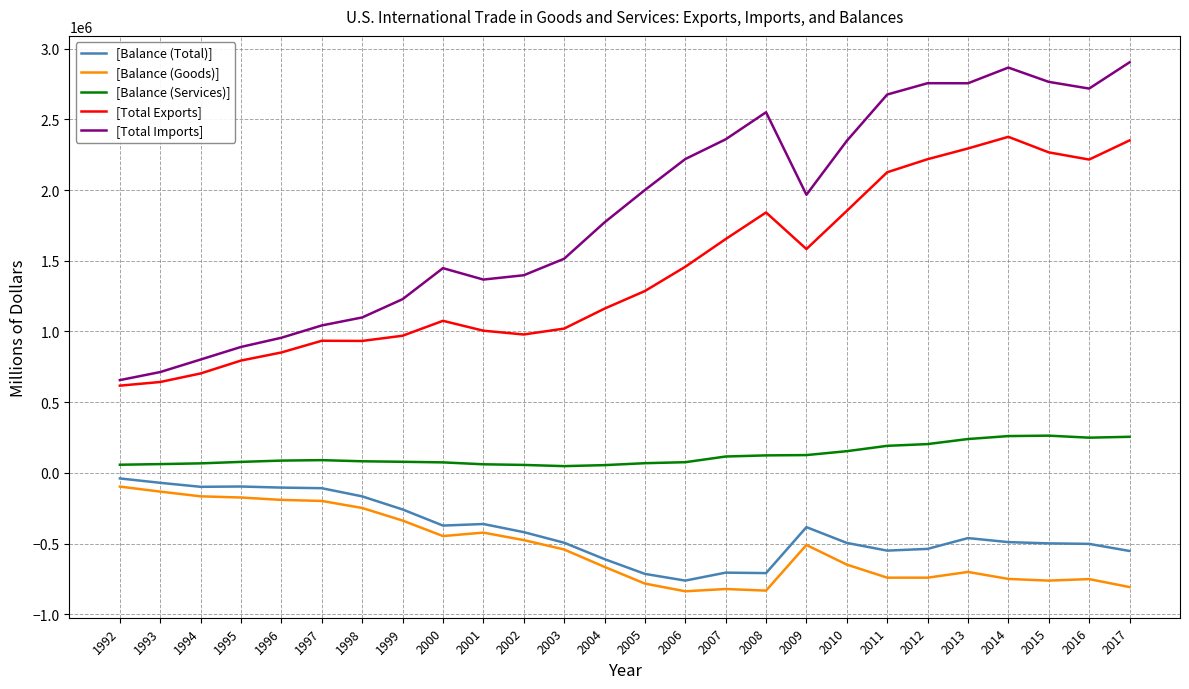

What is the total value across all series at 2010?

3210851